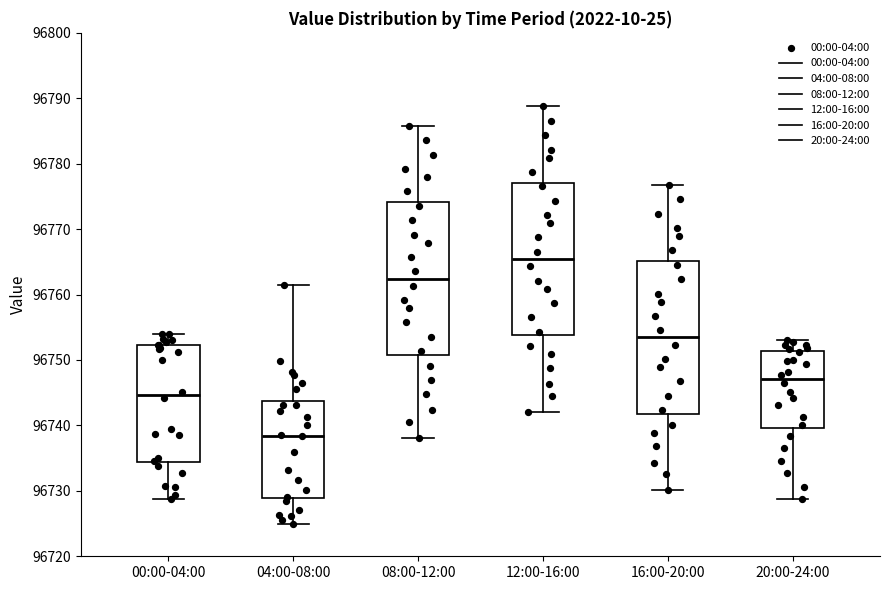

Reading left to right, read every box against the y-axis: the position of its median line, the range the box covers, and the ends of its whiskers. The values are not printed on the chart, so give them approximately, as read against the axis.

00:00-04:00: median 96745, box 96734 to 96752, whiskers 96729 to 96754
04:00-08:00: median 96738, box 96729 to 96744, whiskers 96725 to 96761
08:00-12:00: median 96762, box 96751 to 96774, whiskers 96738 to 96786
12:00-16:00: median 96765, box 96754 to 96777, whiskers 96742 to 96789
16:00-20:00: median 96753, box 96742 to 96765, whiskers 96730 to 96777
20:00-24:00: median 96747, box 96740 to 96751, whiskers 96729 to 96753